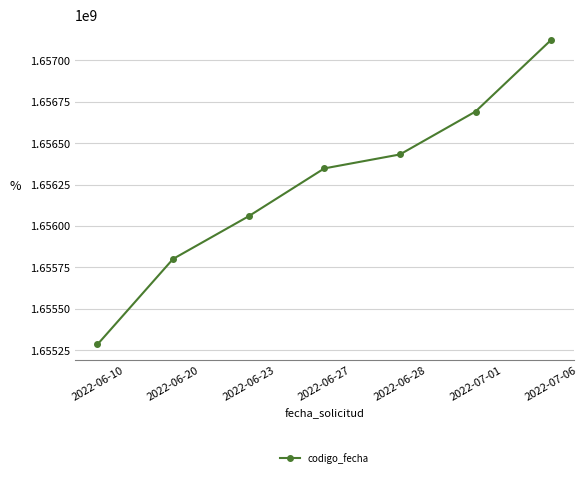

Count the number of data series in this chart.

1